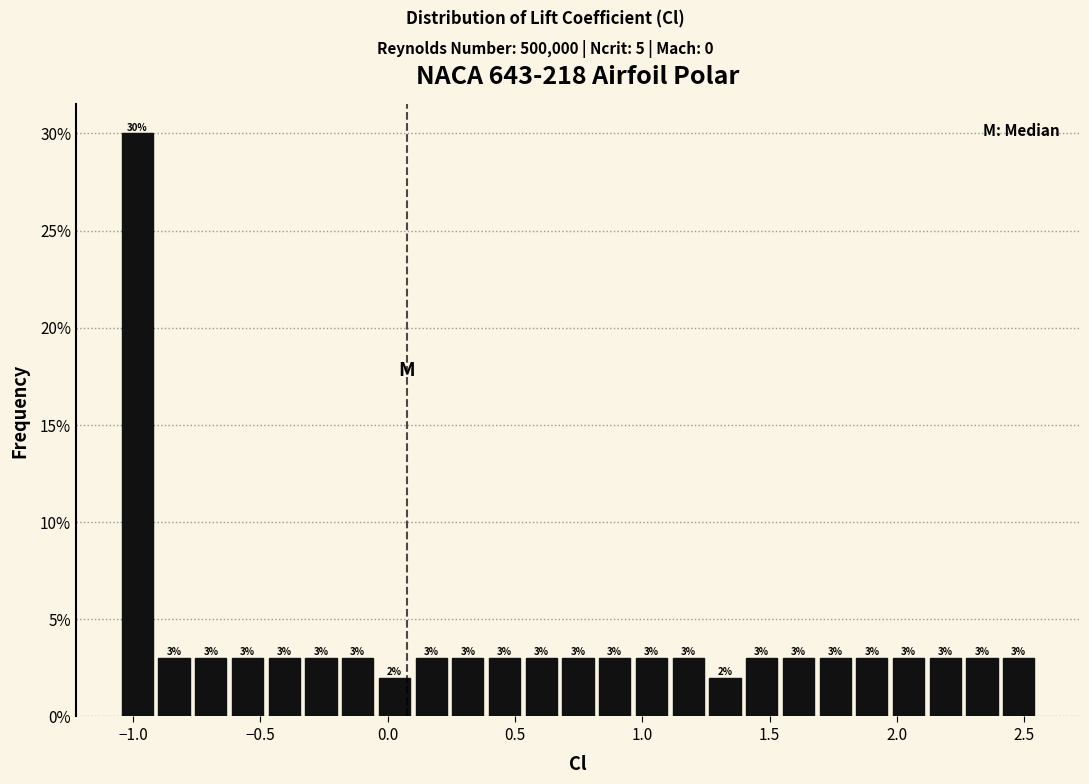

Around what value on the x-axis is the tallest bar? Give the approximate position of its centre, as read against the axis.

-1.00